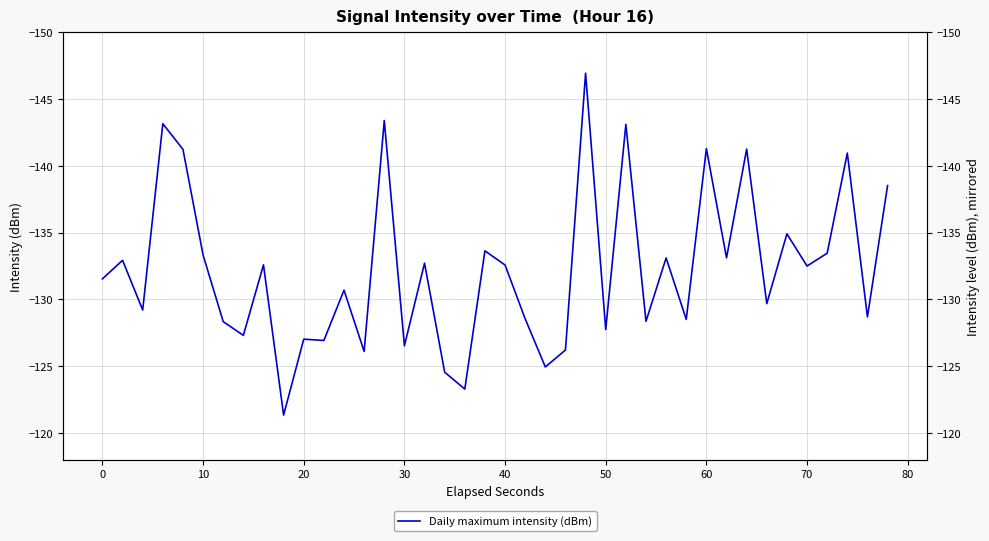

True or false: the data has more than 1 interior local peaks.

True